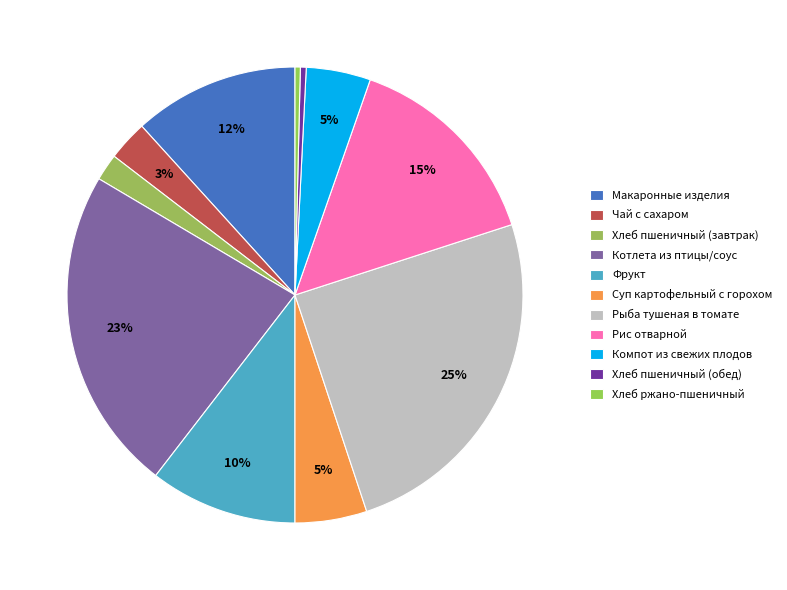

Which category has the biggest portion of the pie?

Рыба тушеная в томате